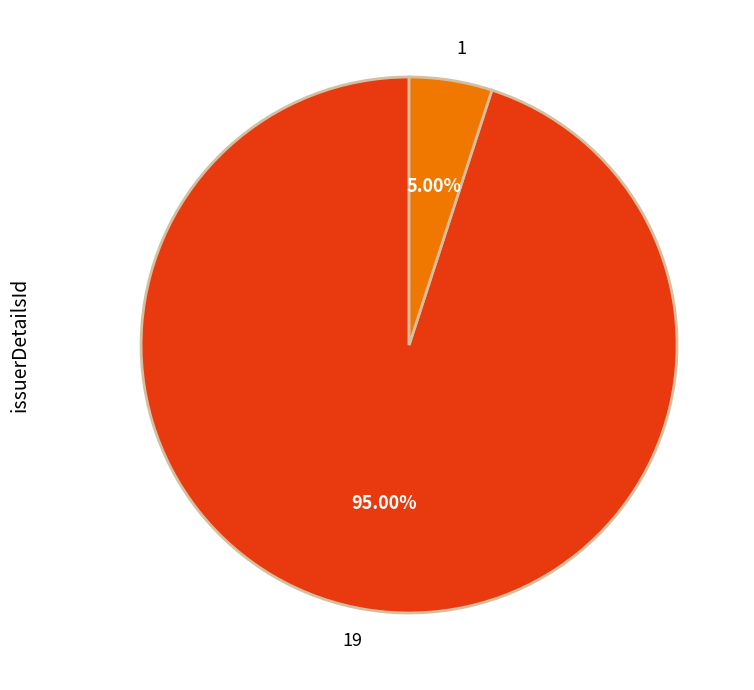

How many slices are in this pie chart?

2